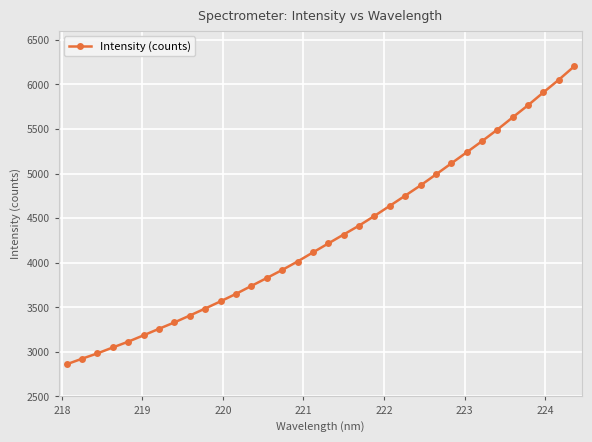

What is the minimum value shown in the chart?

2861.4